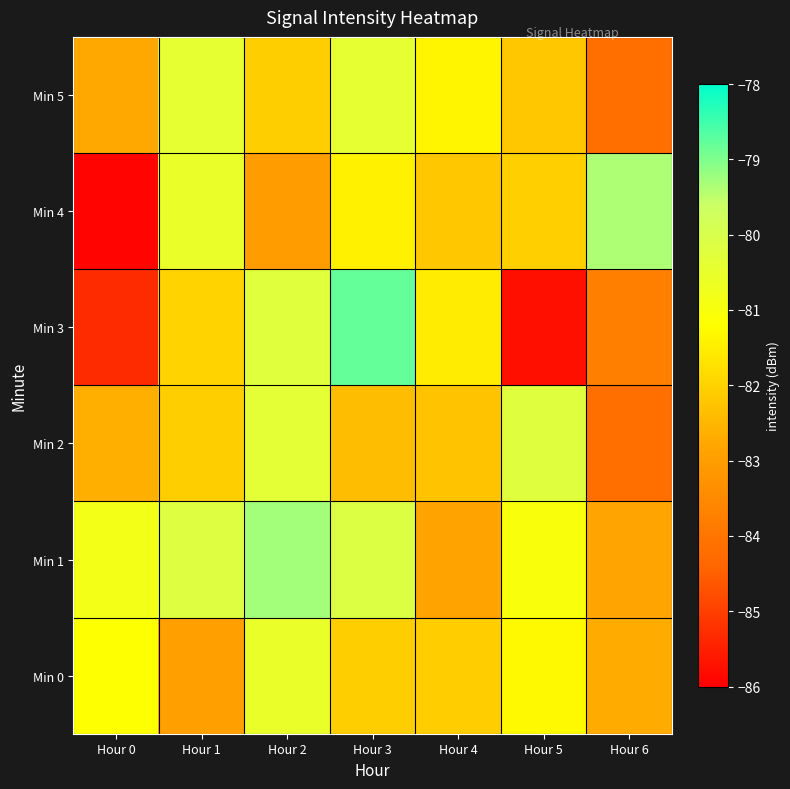

At Hour 4, list the series in order from largest to smallest.

Min 5, Min 3, Min 0, Min 4, Min 2, Min 1